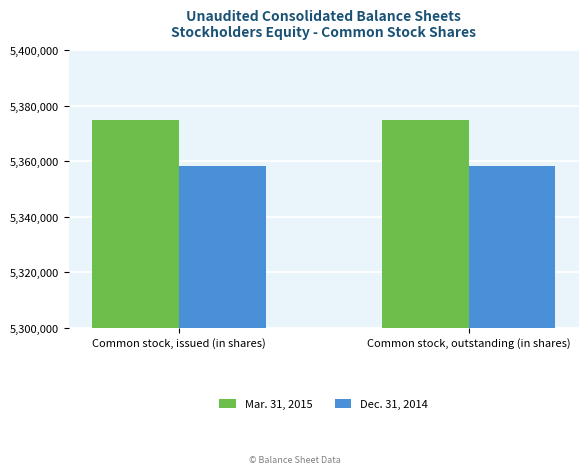

Rank the series at Common stock, issued (in shares) from highest to lowest value.

Mar. 31, 2015, Dec. 31, 2014